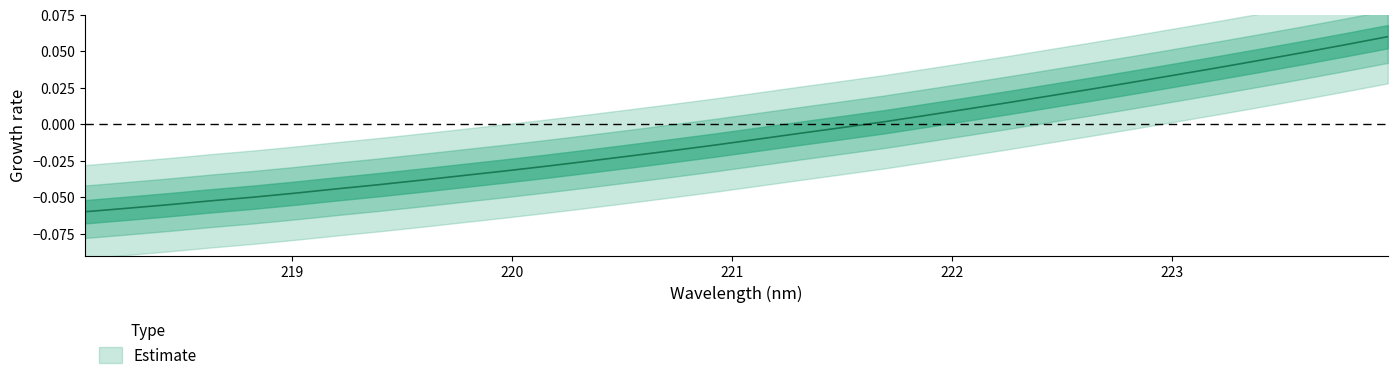

Which has a higher value, 220.9264 or 219.7801?

220.9264